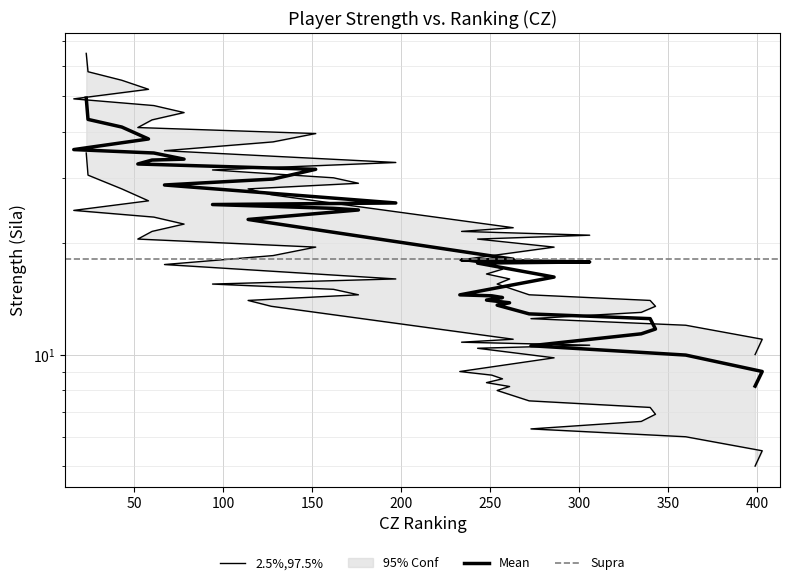

What is the label of the 17th point from the right?

306